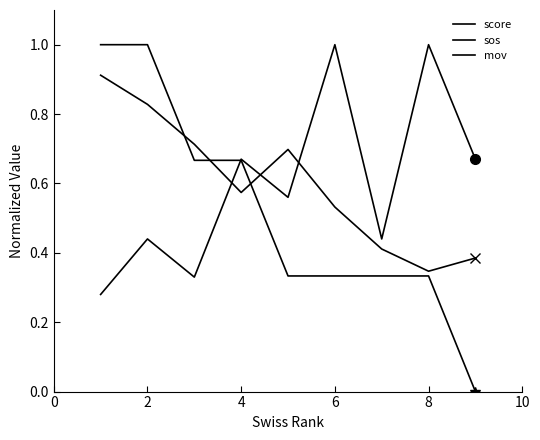

Does the chart have visible grid lines?

No